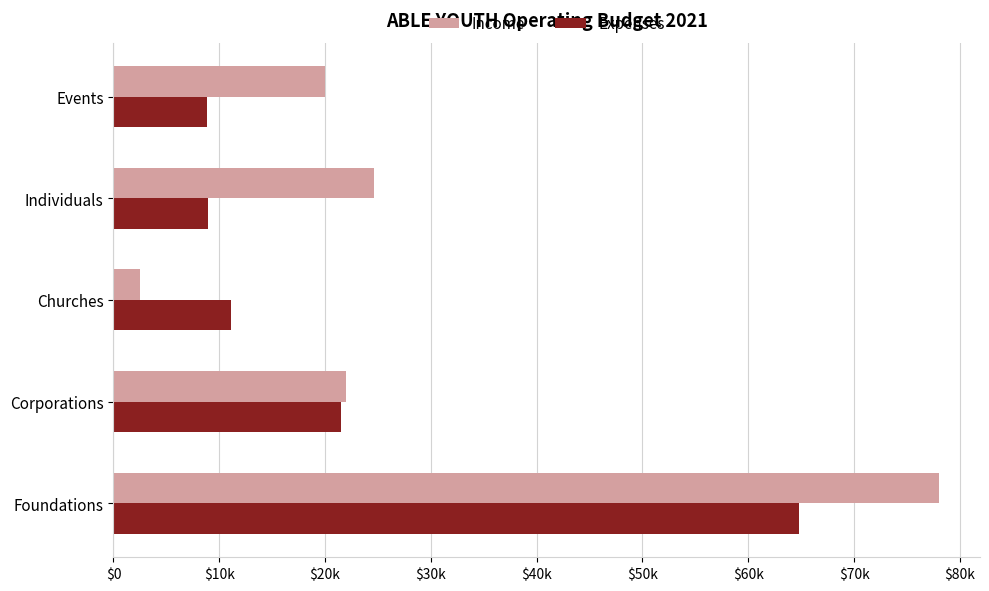

What is the value of the Expenses bar at the 4th from the left?

8980